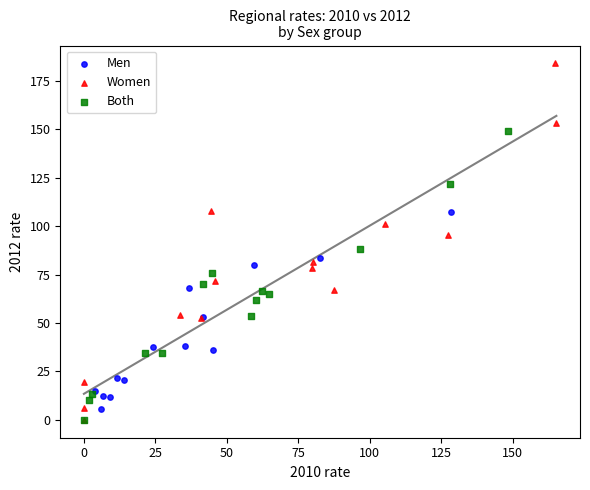

Which series has the widest spread of Y values?

Women